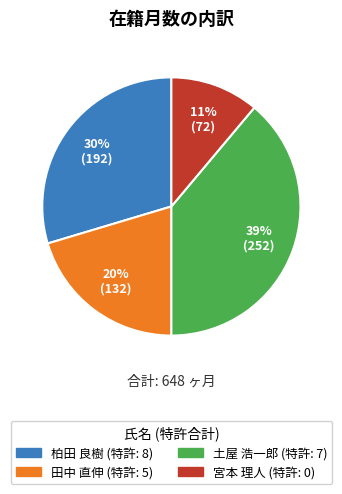

To the nearest percent, what is the average slice percentage?

25%